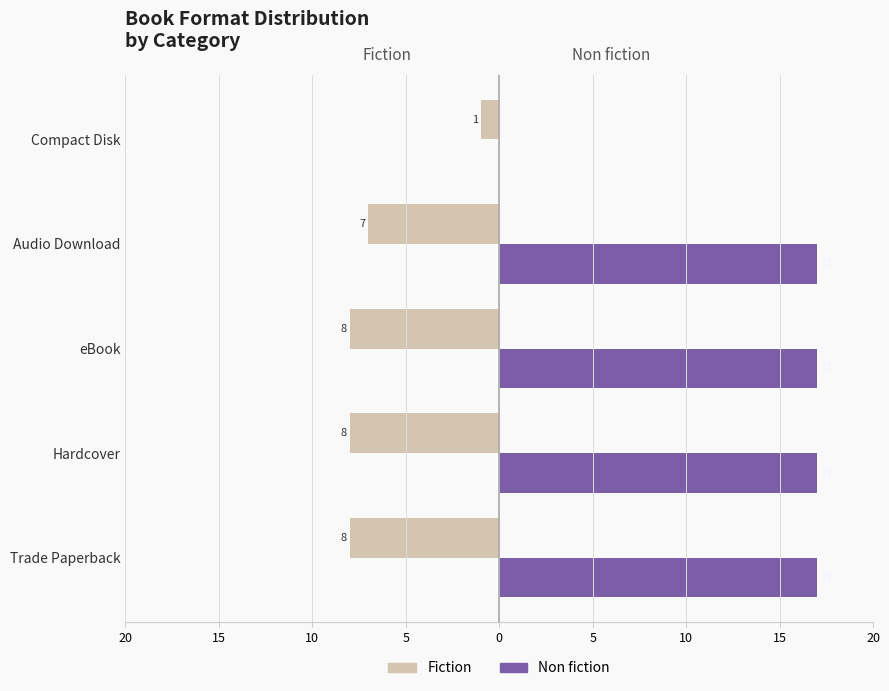

What are all the series names shown in the legend?

Fiction, Non fiction